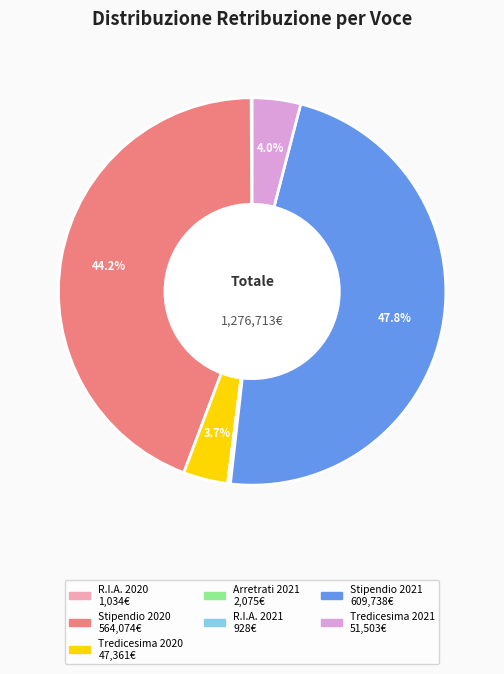

Which category has the biggest portion of the pie?

Stipendio 2021